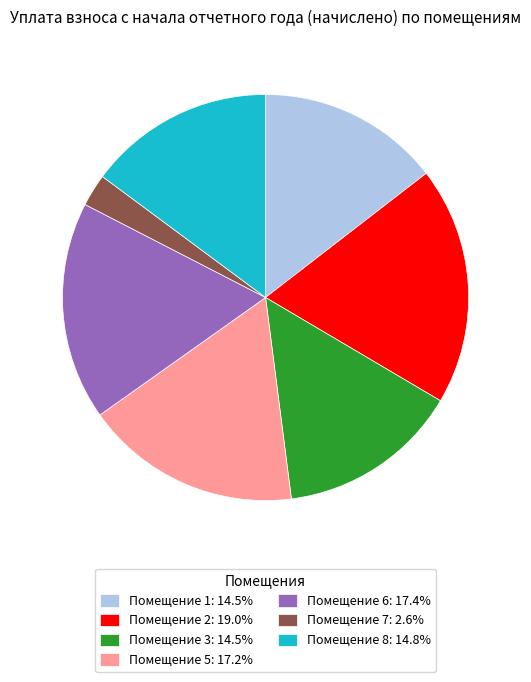

What is the ratio of the value at Помещение 1: 14.5% to the value at Помещение 7: 2.6%?

5.6